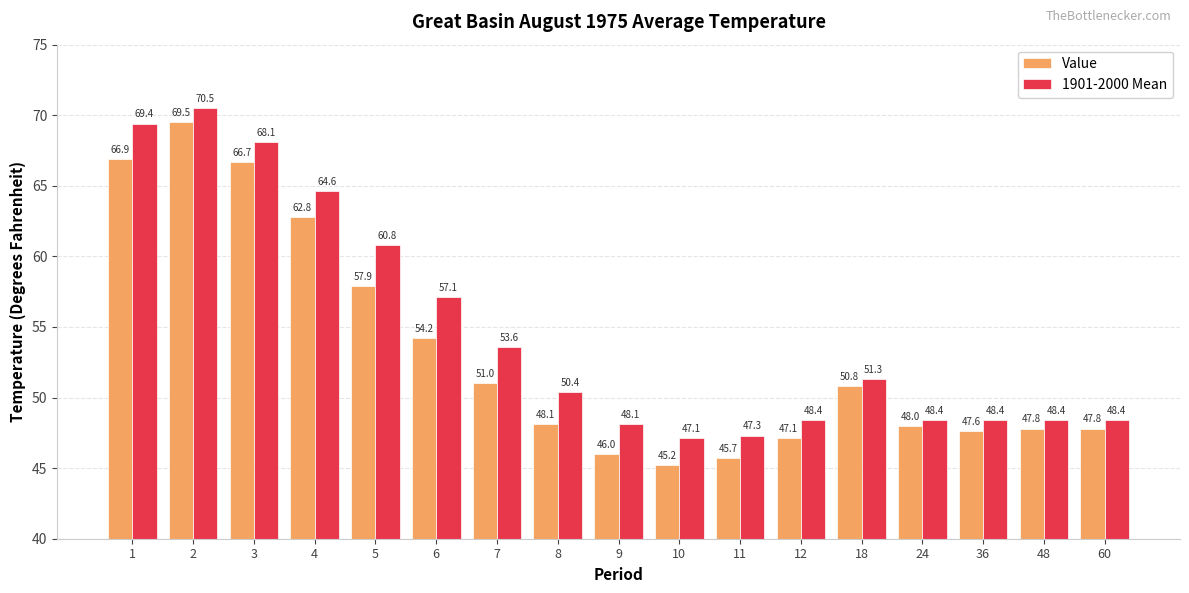

Where is 1901-2000 Mean nearest to the value 58?

6